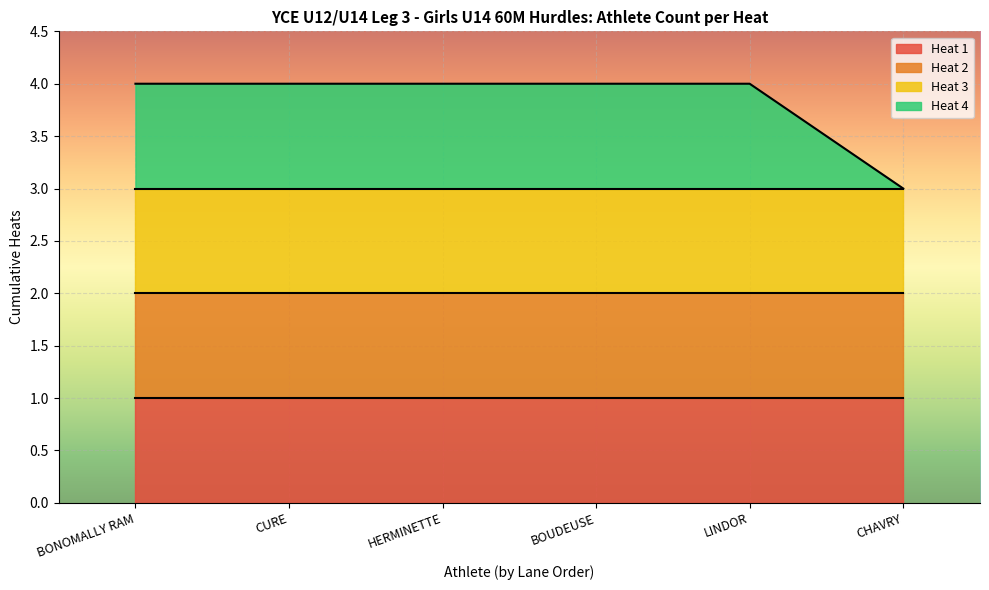

True or false: Heat 1 and Heat 2 intersect in this chart.

False